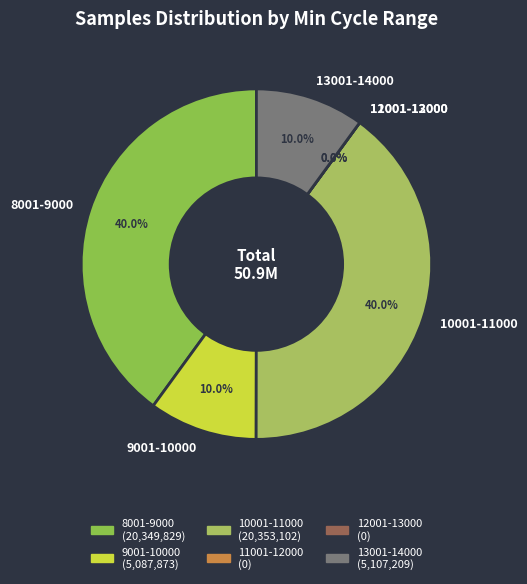

Does any single category account for the majority?

No